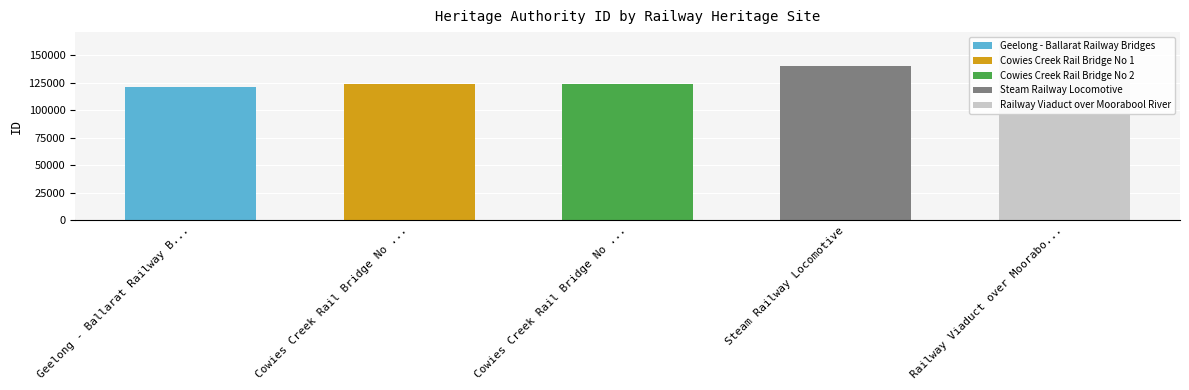

Which category has the highest value across all series?

Railway Viaduct over Moorabool River